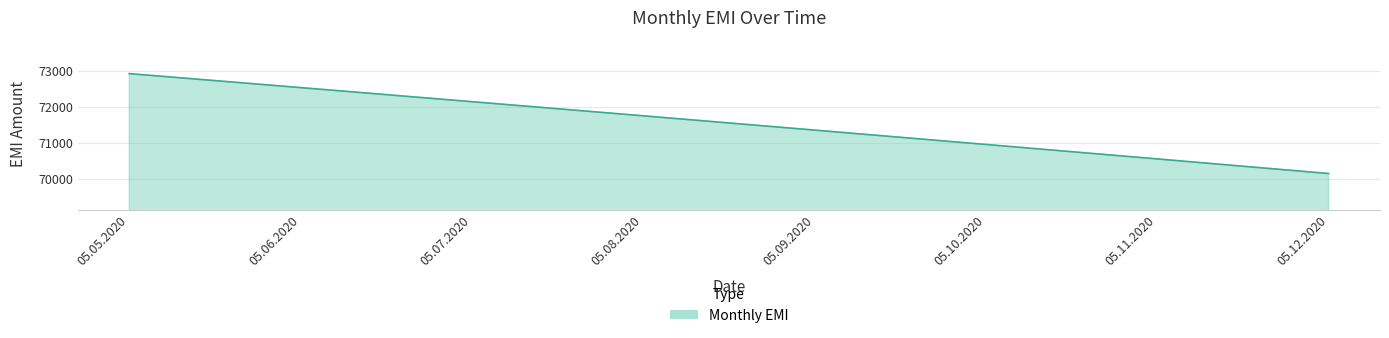

Is it true that the value at 05.09.2020 is 128387.2?

False